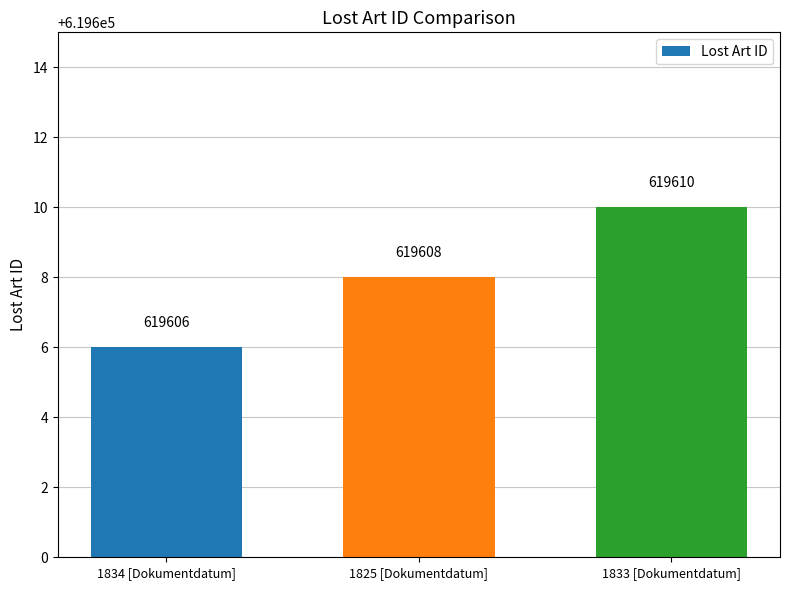

Approximately how many times larger is the value at 1833 [Dokumentdatum] compared to 1825 [Dokumentdatum]?

1.0